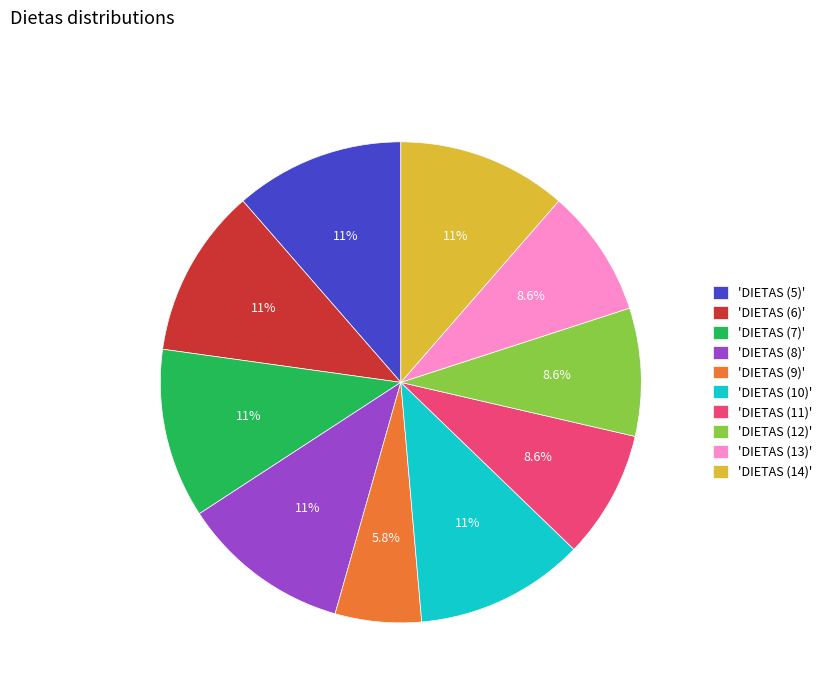

Does any single category account for the majority?

No